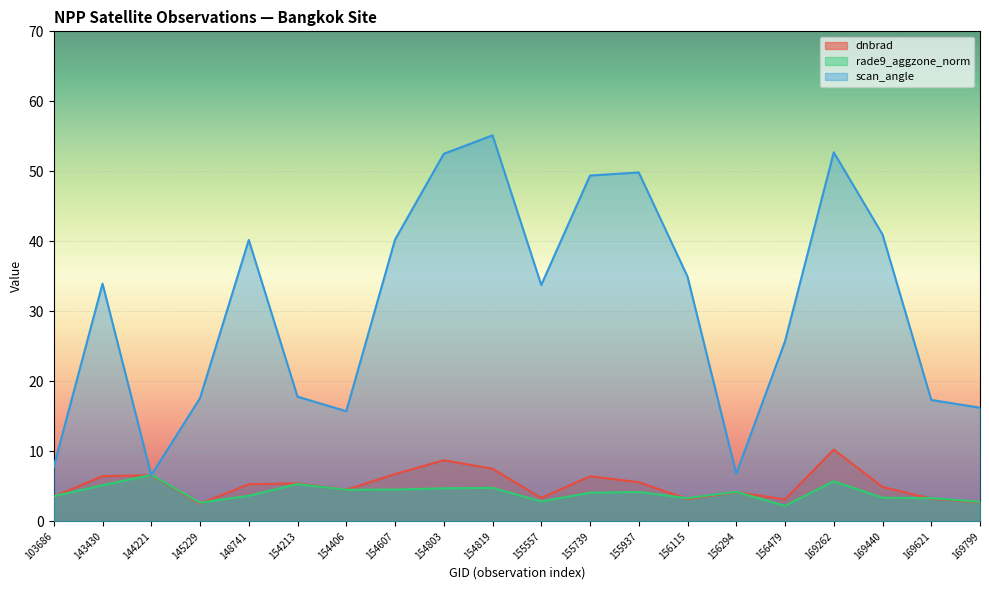

Which series has the widest spread of values?

scan_angle